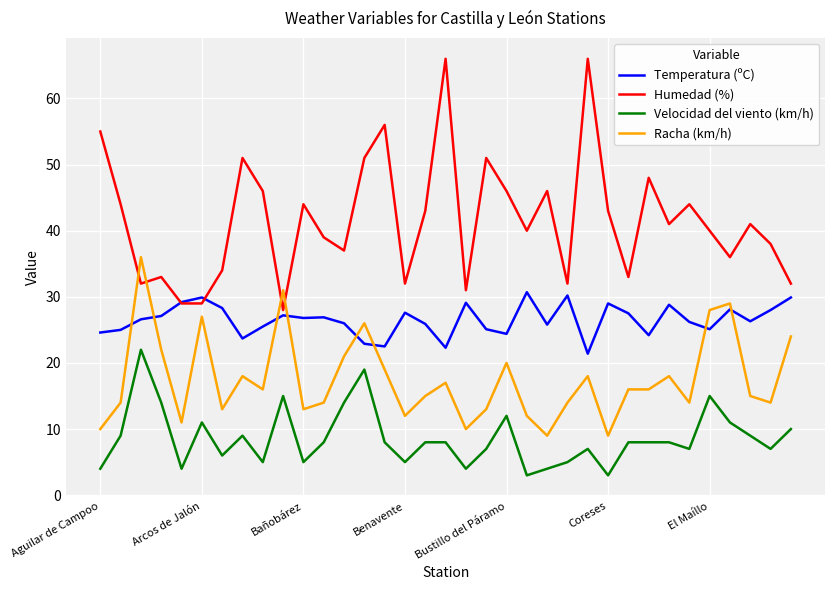

Which series has the largest total across all categories?

Humedad (%)